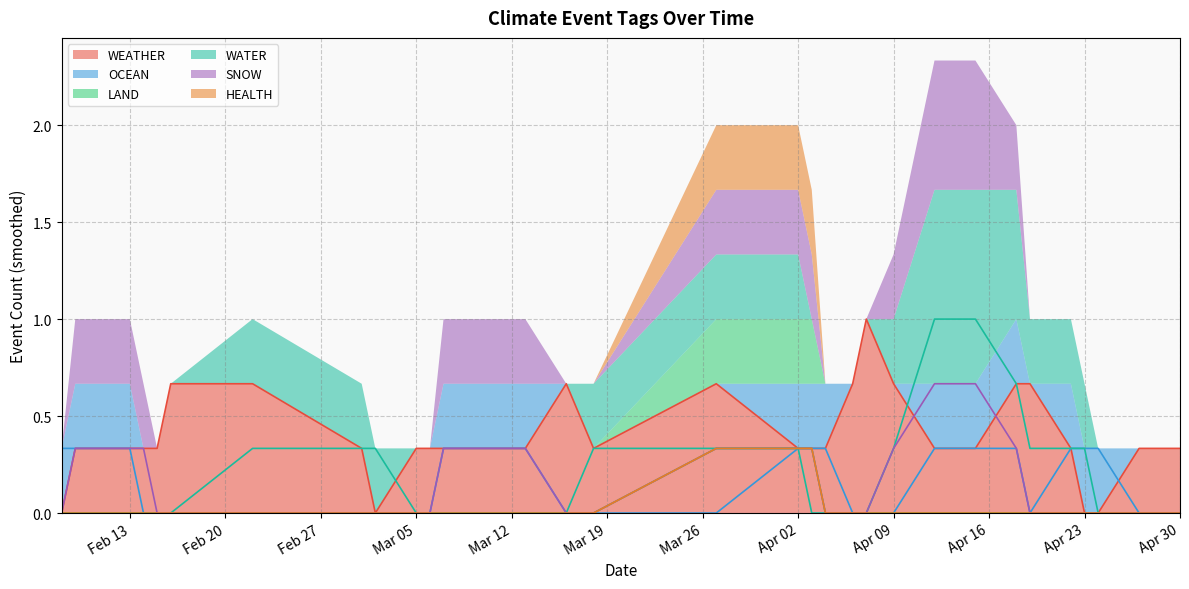

At how many categories does at least one series exceed 0?

26